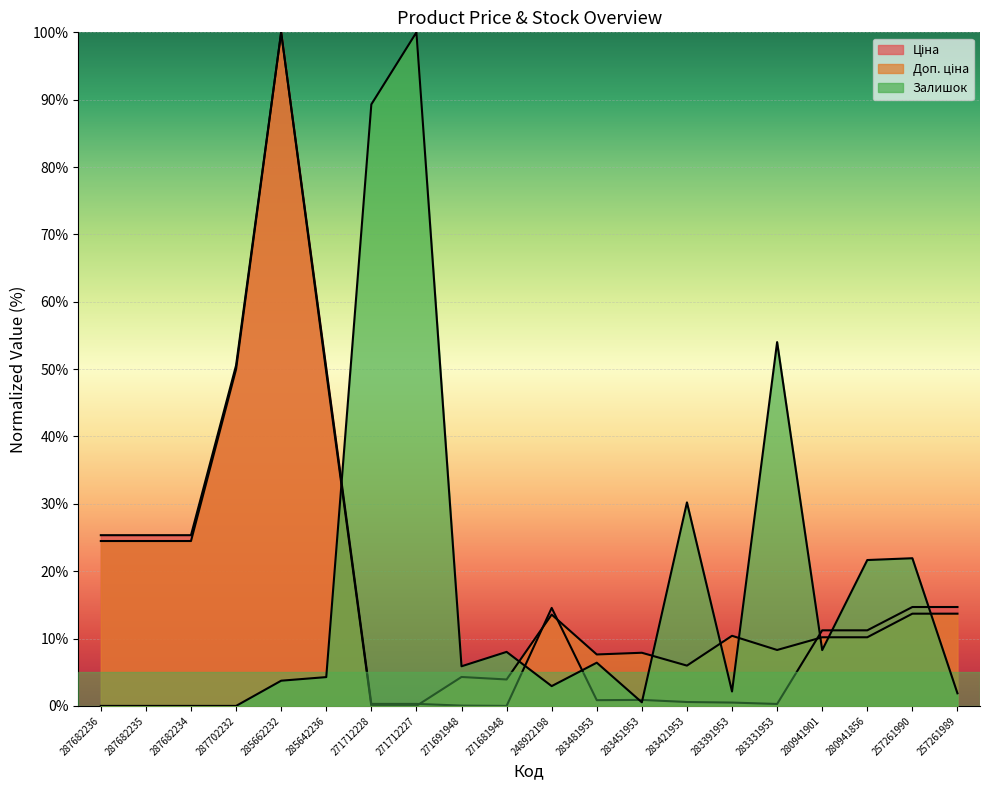

Reading right to left, list all the values displayed in this chart.

Ціна: 257261989=14.7	257261990=14.7	280941856=11.2	280941901=11.2	283331953=0.3	283391953=0.5	283421953=0.6	283451953=0.9	283481953=0.9	248922198=14.5	271681948=0.0	271691948=0.0	271712227=0.3	271712228=0.3	285642236=50.1	285662232=100.0	287702232=50.6	287682234=25.3	287682235=25.3	287682236=25.3
Доп. ціна: 257261989=13.7	257261990=13.7	280941856=10.2	280941901=10.2	283331953=8.3	283391953=10.4	283421953=6.0	283451953=7.9	283481953=7.6	248922198=13.6	271681948=3.9	271691948=4.3	271712227=0.0	271712228=0.0	285642236=49.5	285662232=100.0	287702232=50.0	287682234=24.5	287682235=24.5	287682236=24.5
Залишок: 257261989=1.9	257261990=21.9	280941856=21.7	280941901=8.3	283331953=54.0	283391953=2.1	283421953=30.2	283451953=0.5	283481953=6.4	248922198=2.9	271681948=8.0	271691948=5.9	271712227=100.0	271712228=89.3	285642236=4.3	285662232=3.7	287702232=0.0	287682234=0.0	287682235=0.0	287682236=0.0